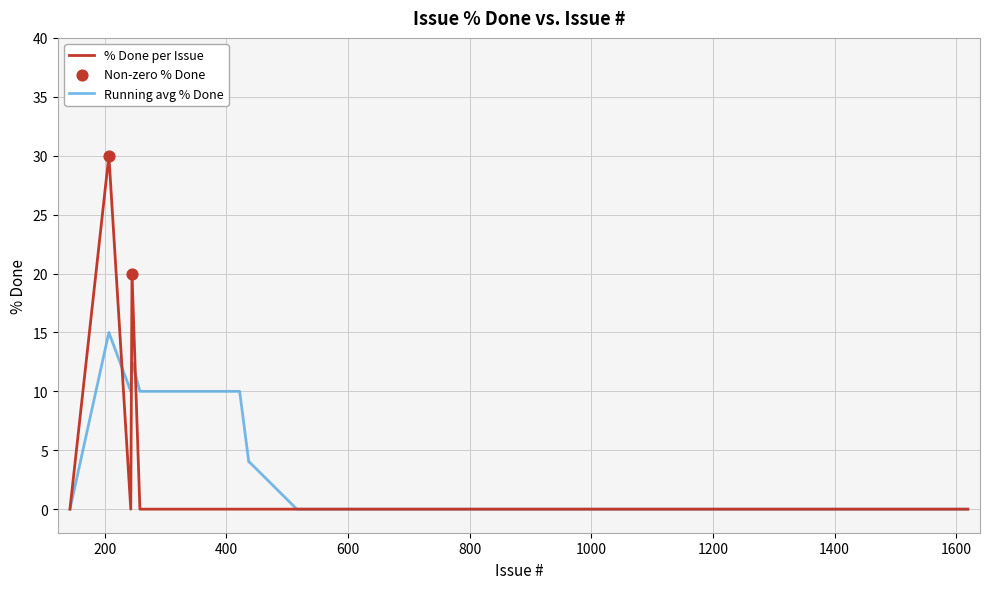

Which series has the widest spread of values?

% Done per Issue